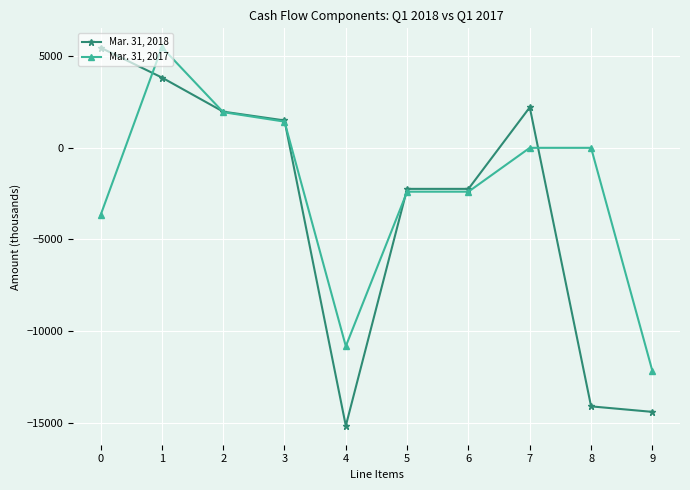

What is the difference between the Mar. 31, 2018 values at 2 and 4?

17138